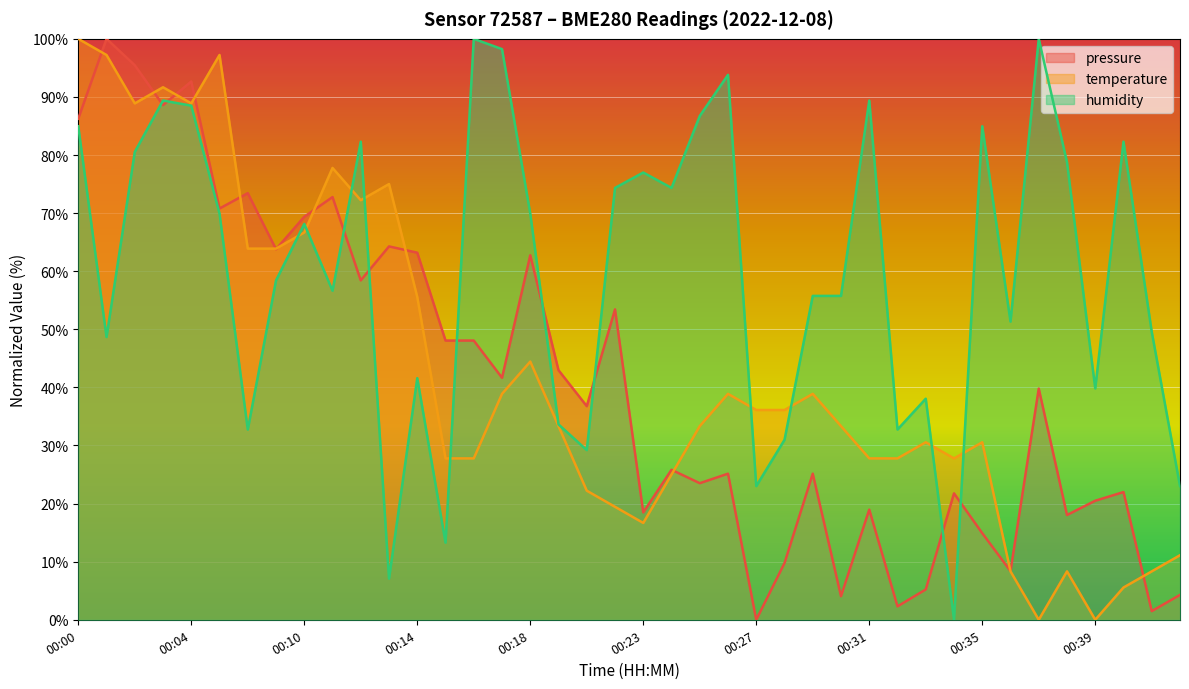

Between which two adjacent categories do pressure and humidity first intersect?

00:02 and 00:03